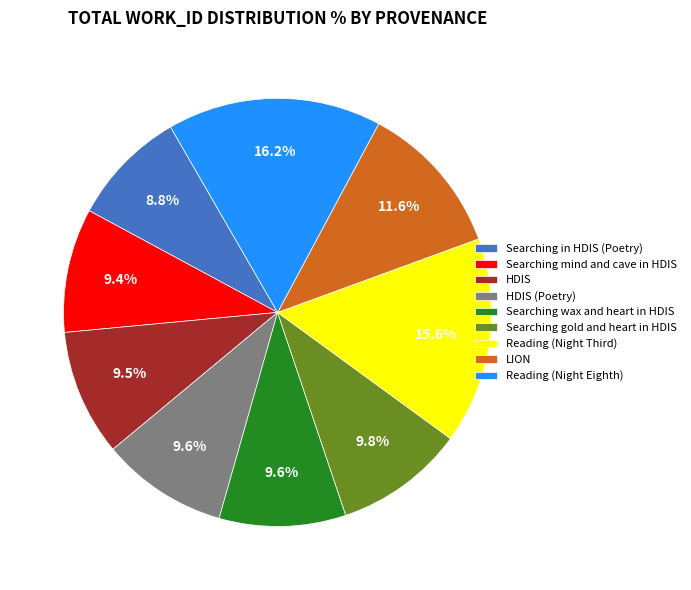

What is the smallest slice in the pie chart?

Searching in HDIS (Poetry)